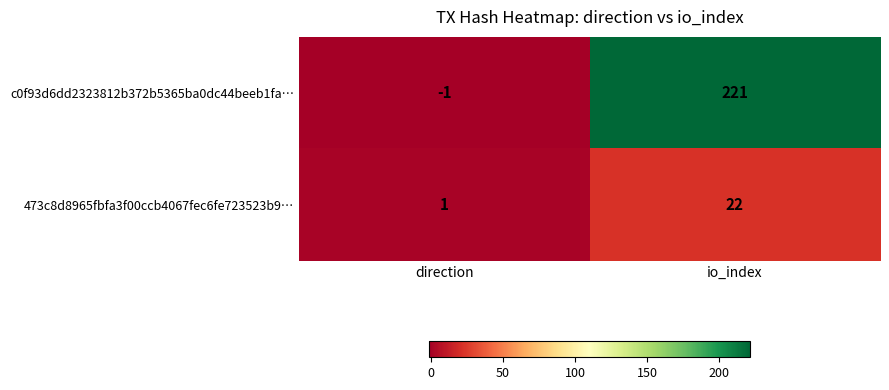

Rank the series by their maximum value, from highest to lowest.

c0f93d6dd2323812b372b5365ba0dc44beeb1fa…, 473c8d8965fbfa3f00ccb4067fec6fe723523b9…